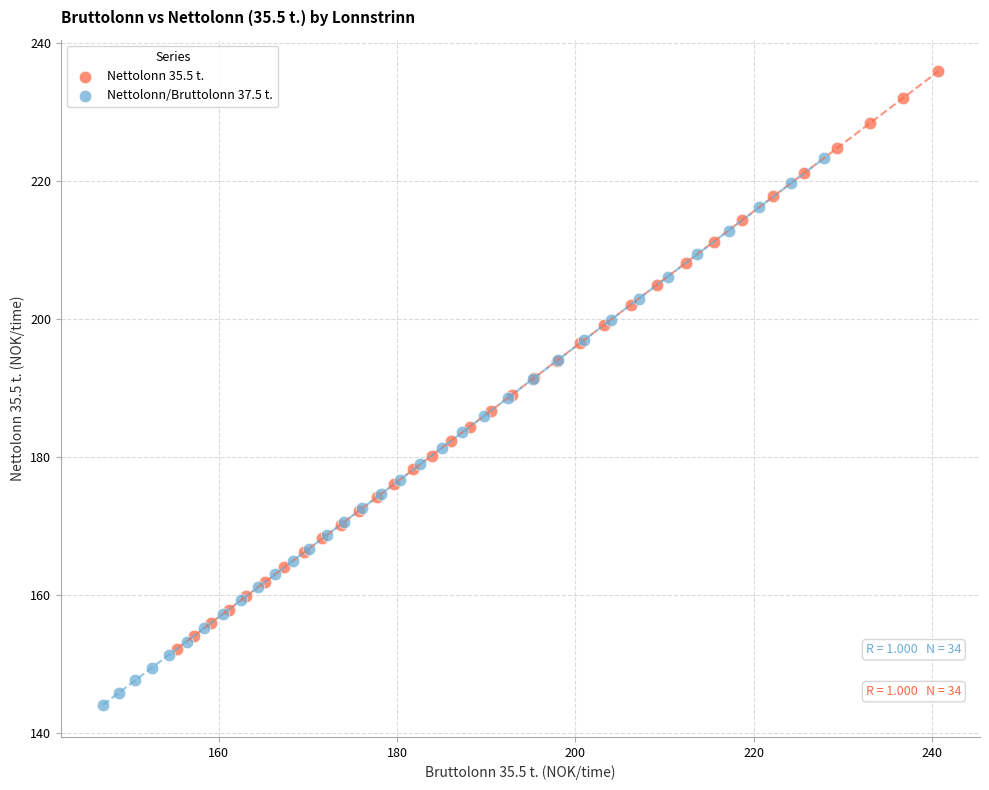

Which series contains the lowest Y value?

Nettolonn/Bruttolonn 37.5 t.